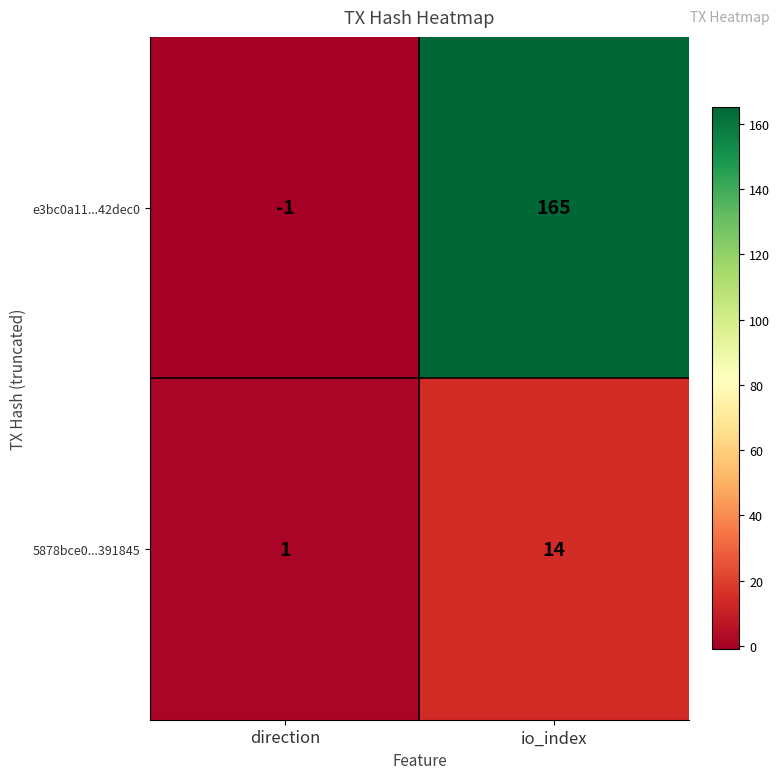

Count the number of data series in this chart.

2